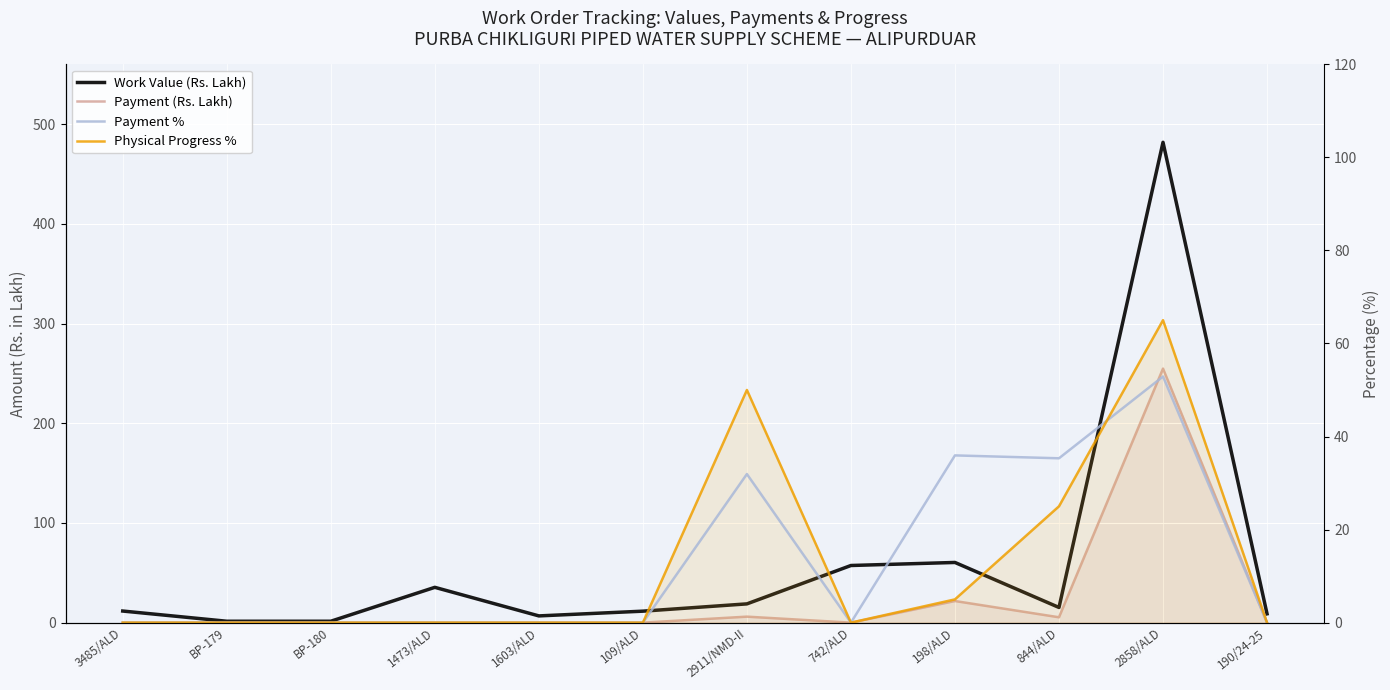

What are all the series names shown in the legend?

Work Value (Rs. Lakh), Payment (Rs. Lakh), Payment %, Physical Progress %